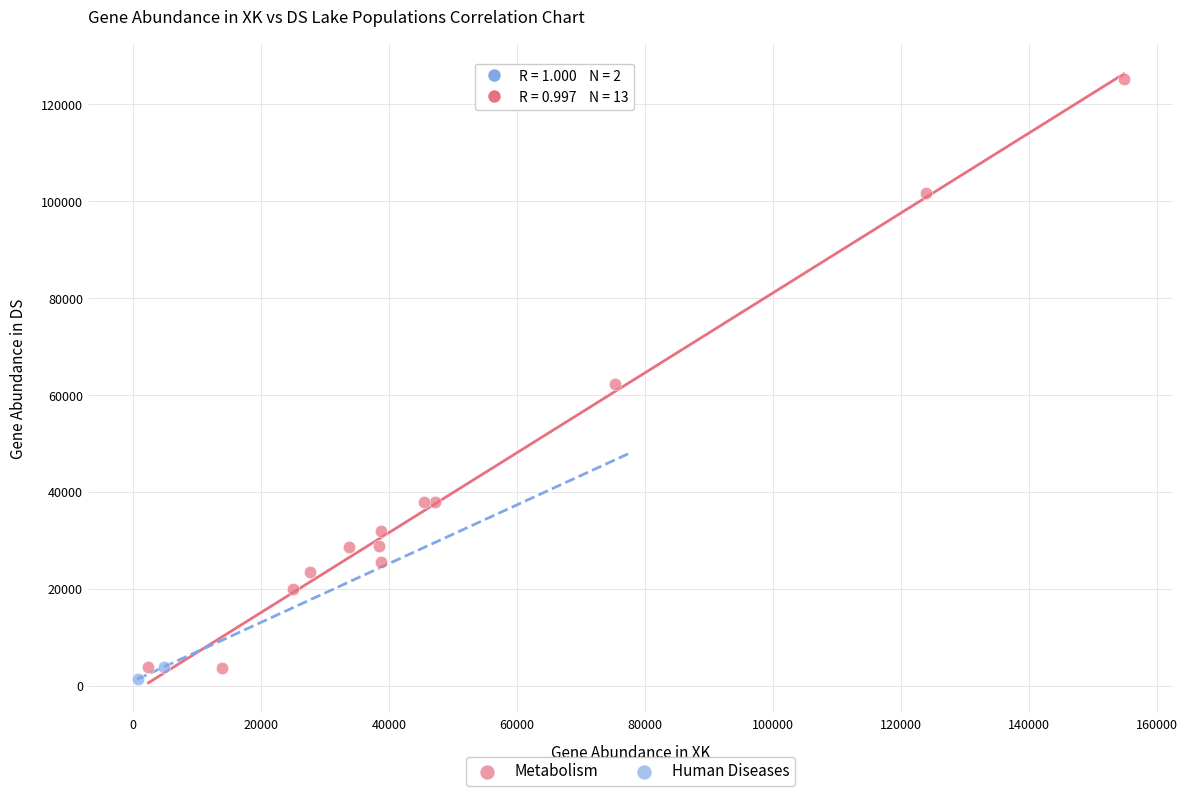

What are all the series names shown in the legend?

Metabolism, Human Diseases